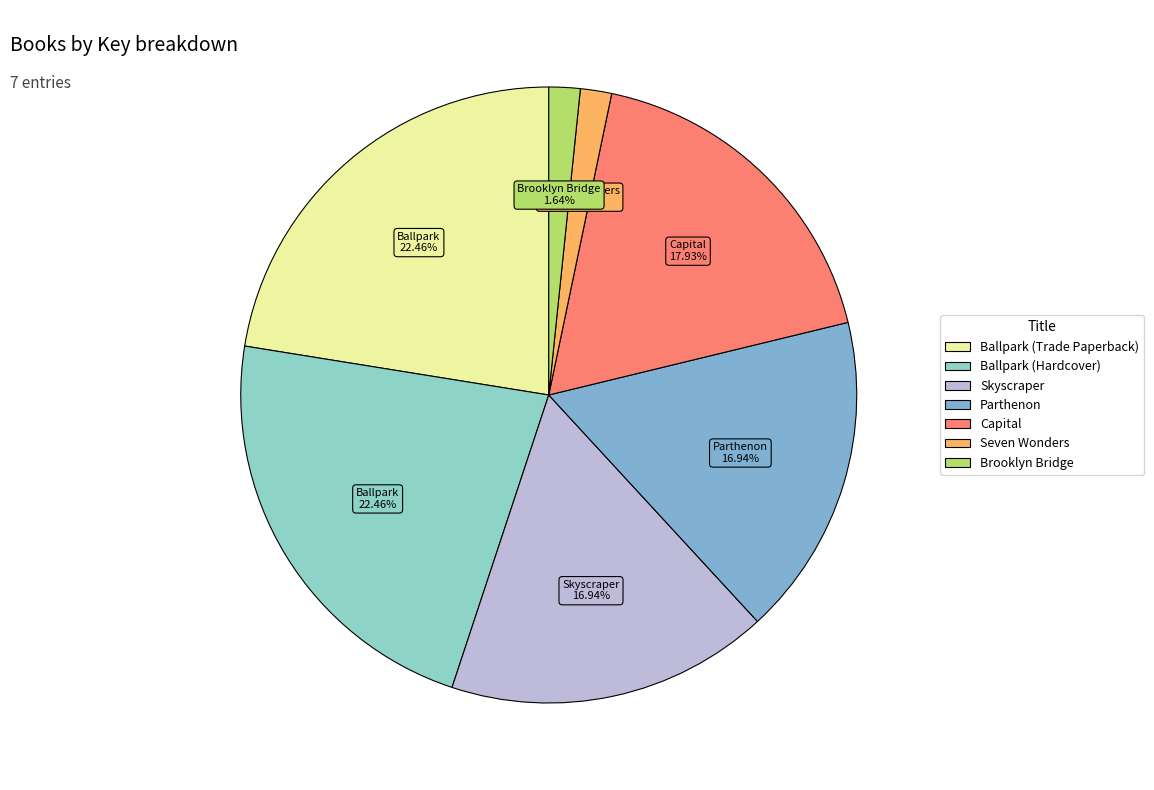

Is there any slice that represents more than half of the pie?

No